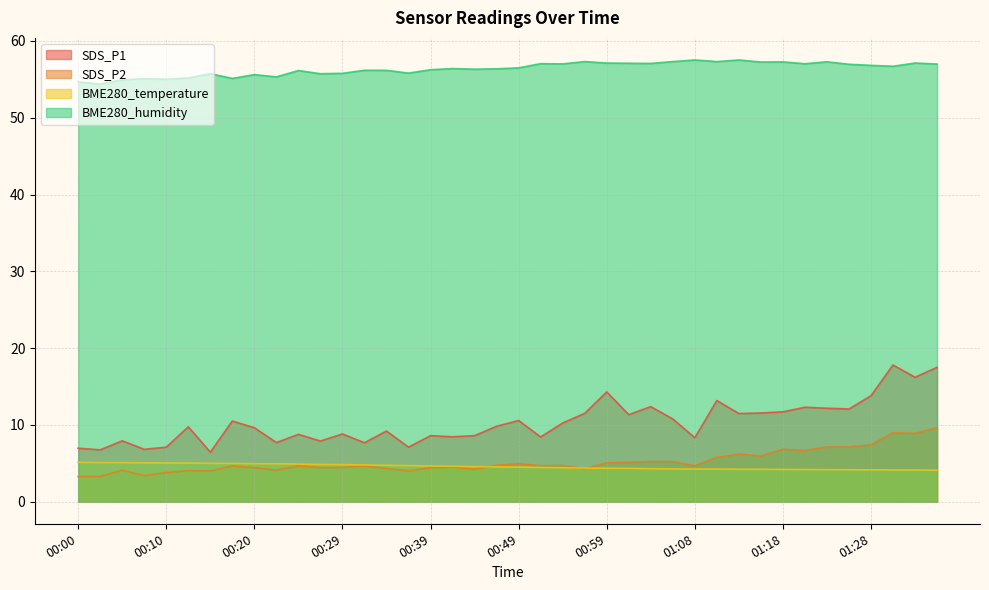

Count the number of data series in this chart.

4